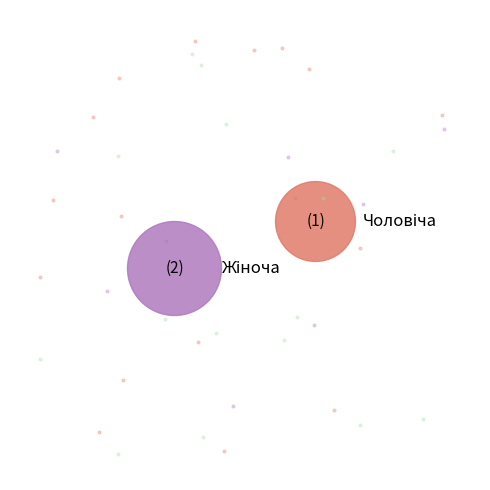

How much of the chart is everything except Чоловіча?

66.7%